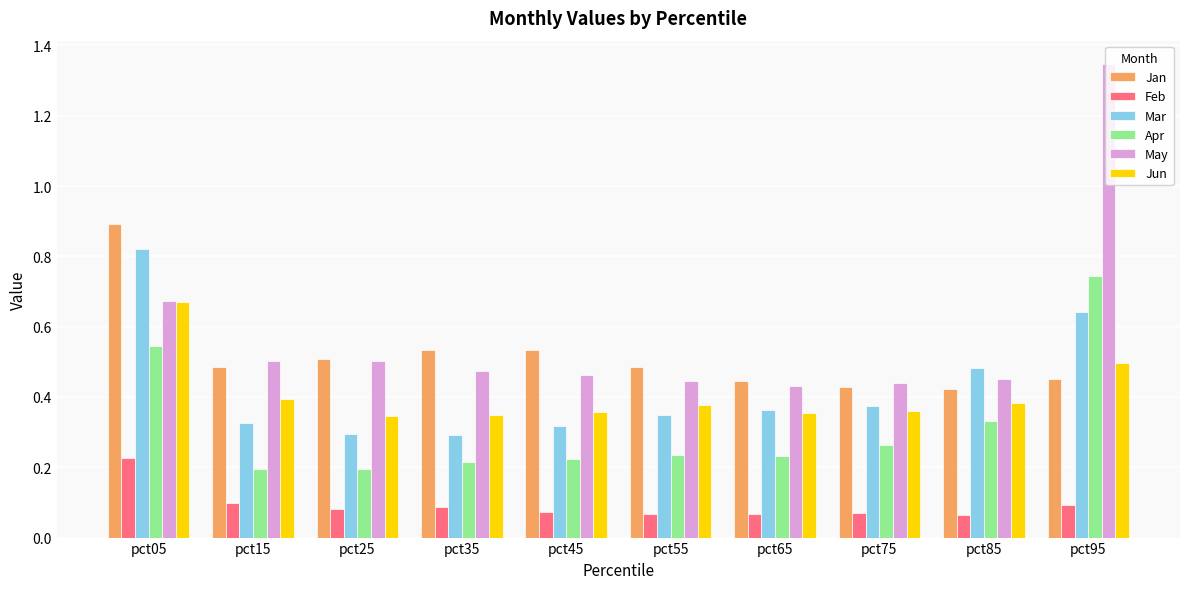

How many distinct data groups are displayed?

6